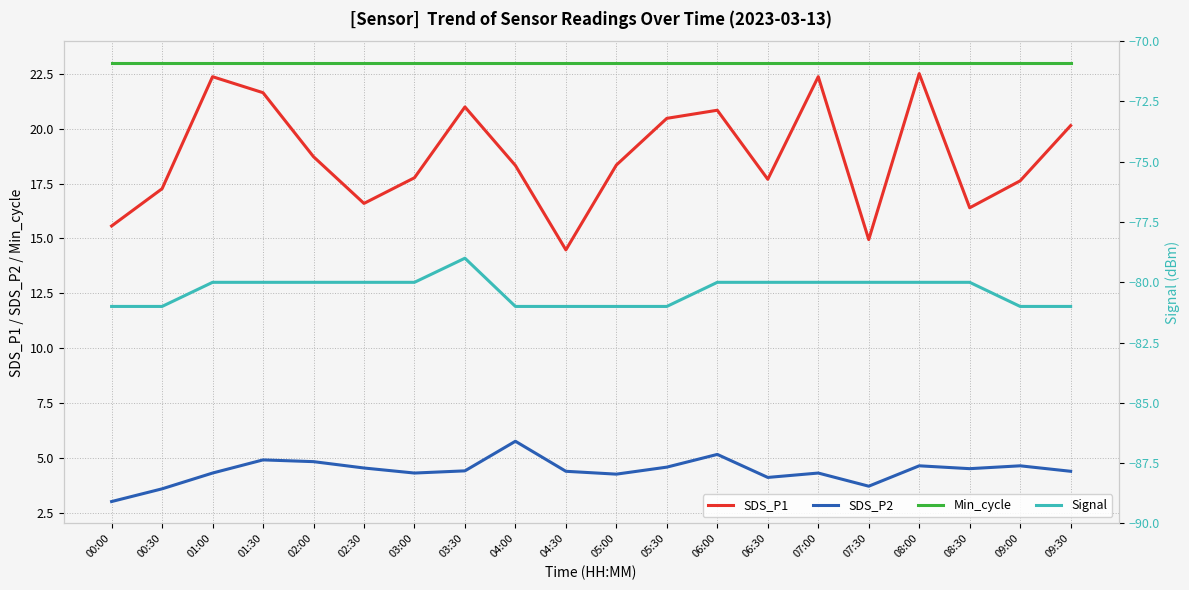

What position from the left is 00:30?

2